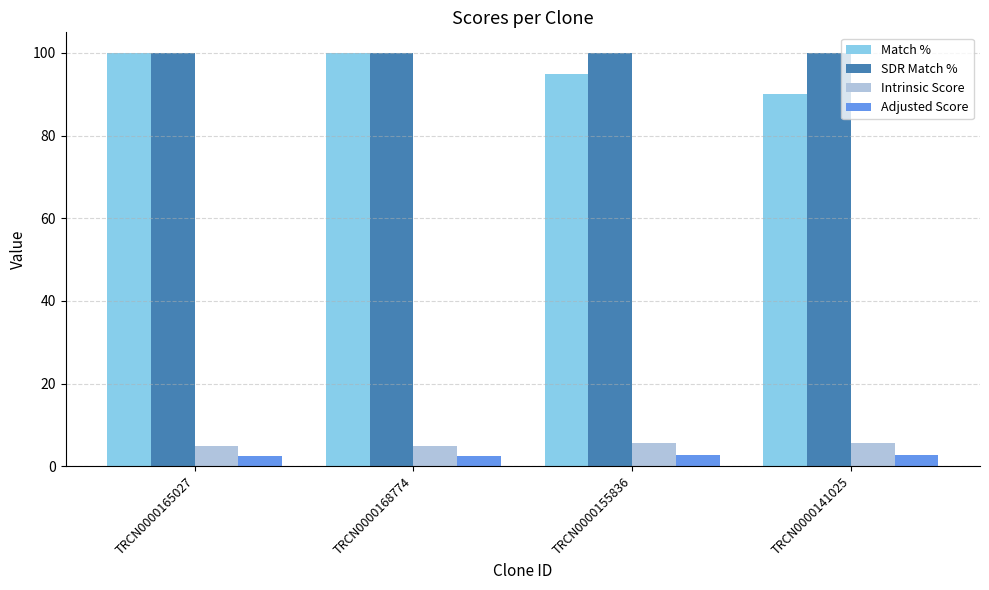

What position from the right is TRCN0000141025?

1